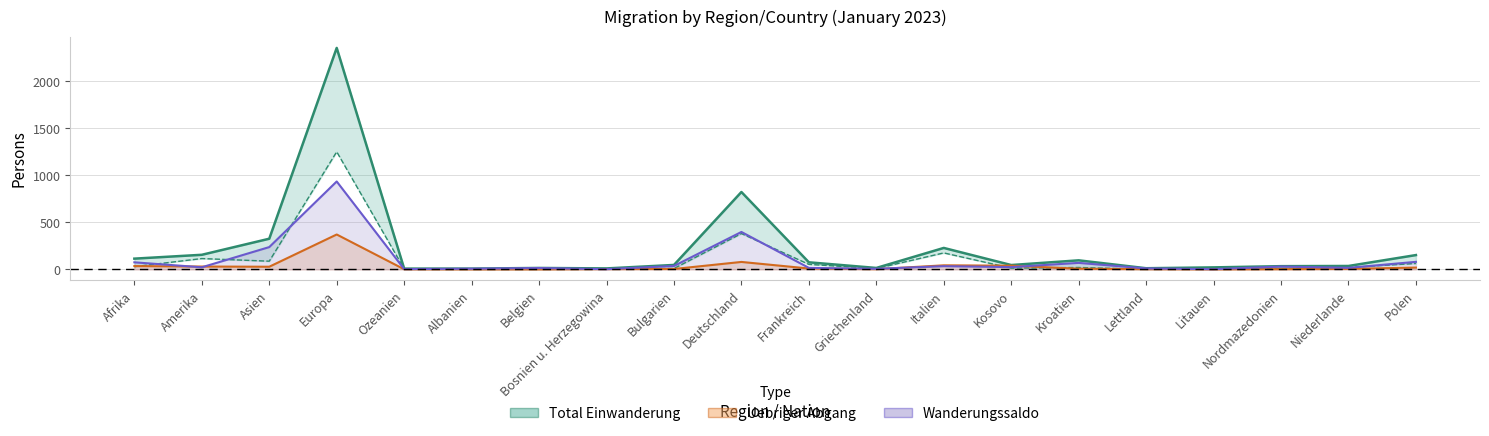

At which label does Total Auswanderung first exceed 20?

Afrika